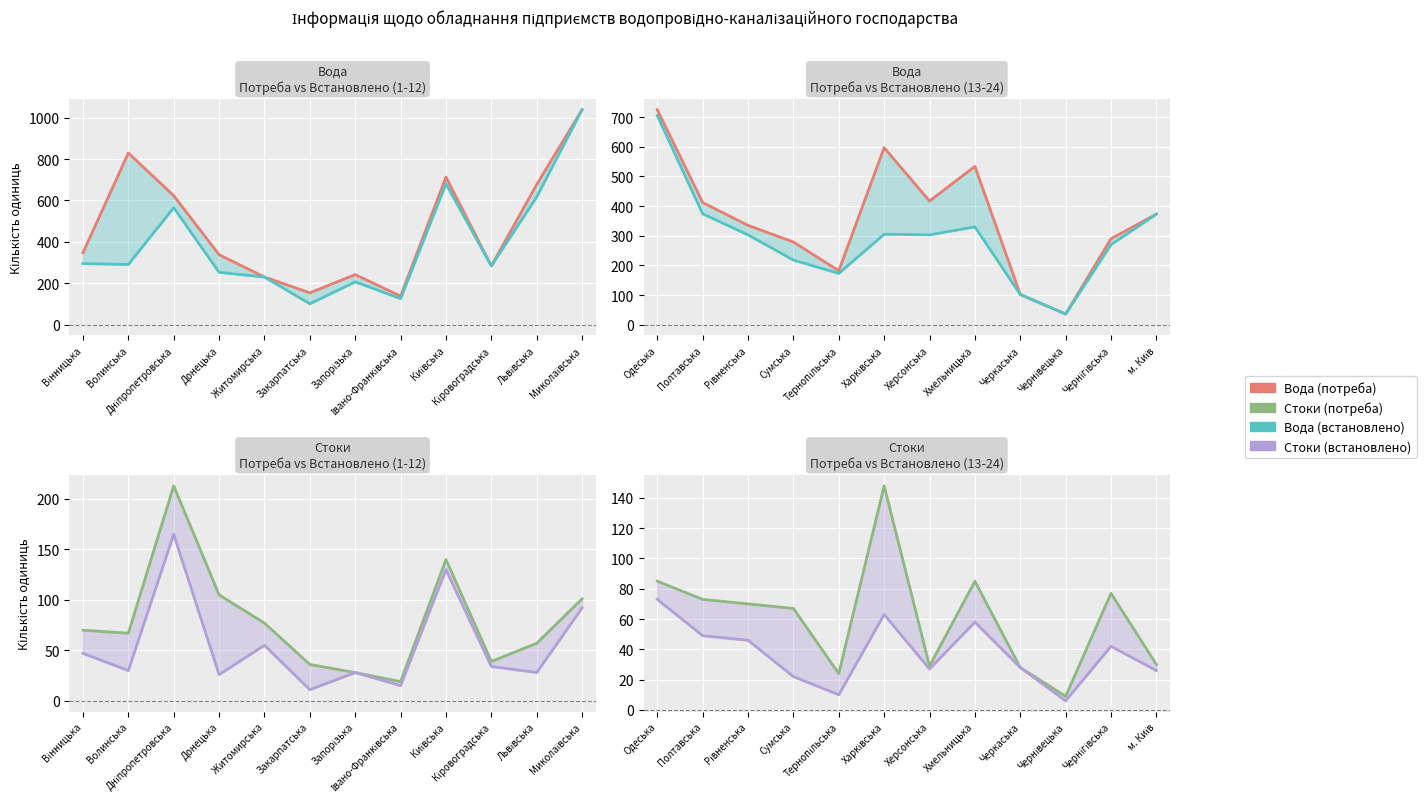

True or false: Вода (встановлено) and Вода (потреба) intersect in this chart.

False